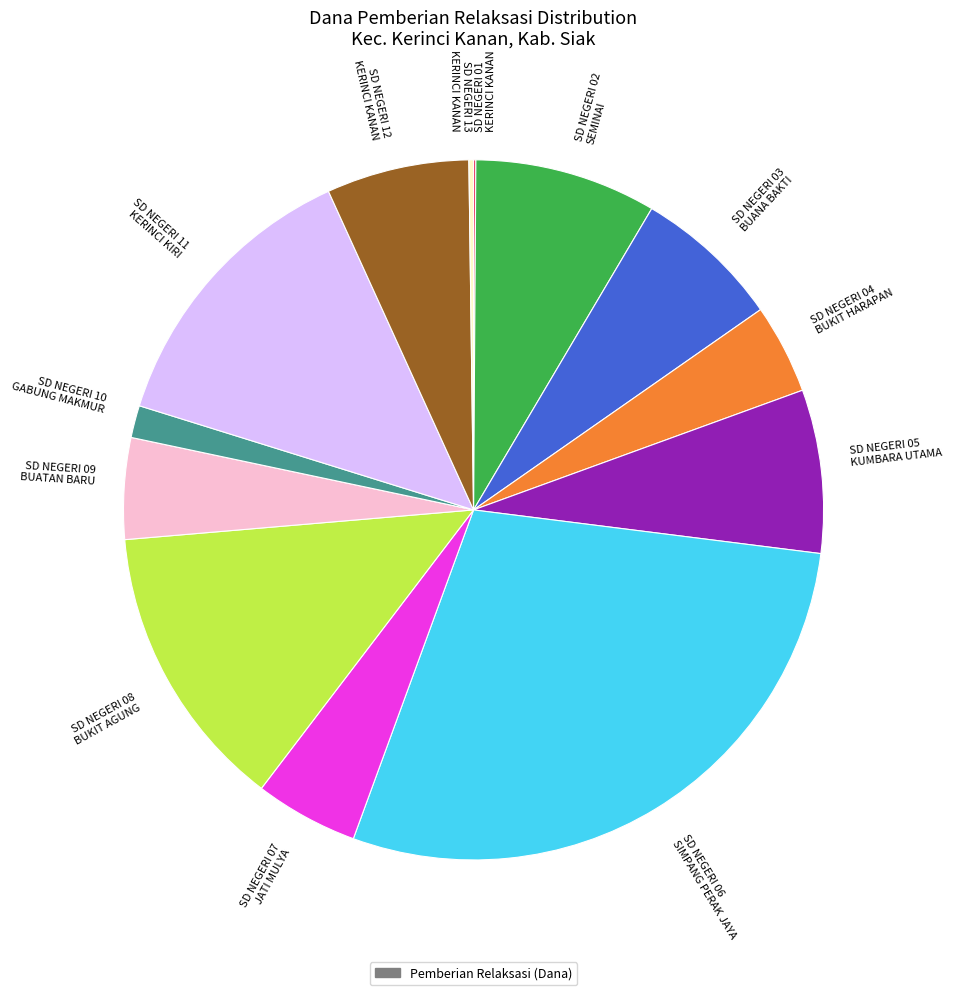

Is the sum of SD NEGERI 08 BUKIT AGUNG and SD NEGERI 04 BUKIT HARAPAN greater than half?

No